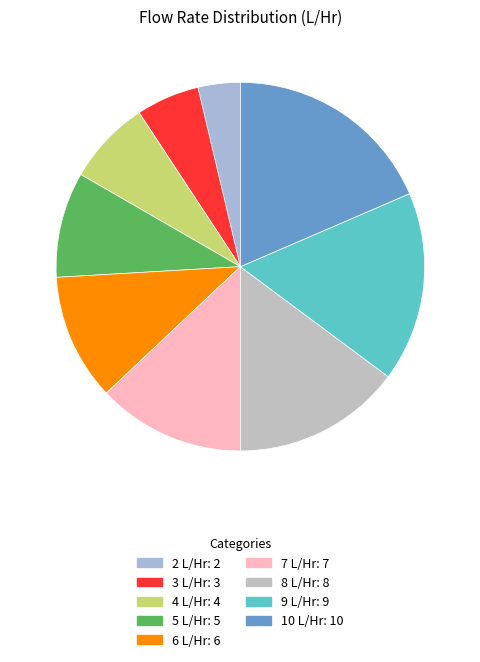

The 4 L/Hr slice represents 7% of the pie. True or false?

True